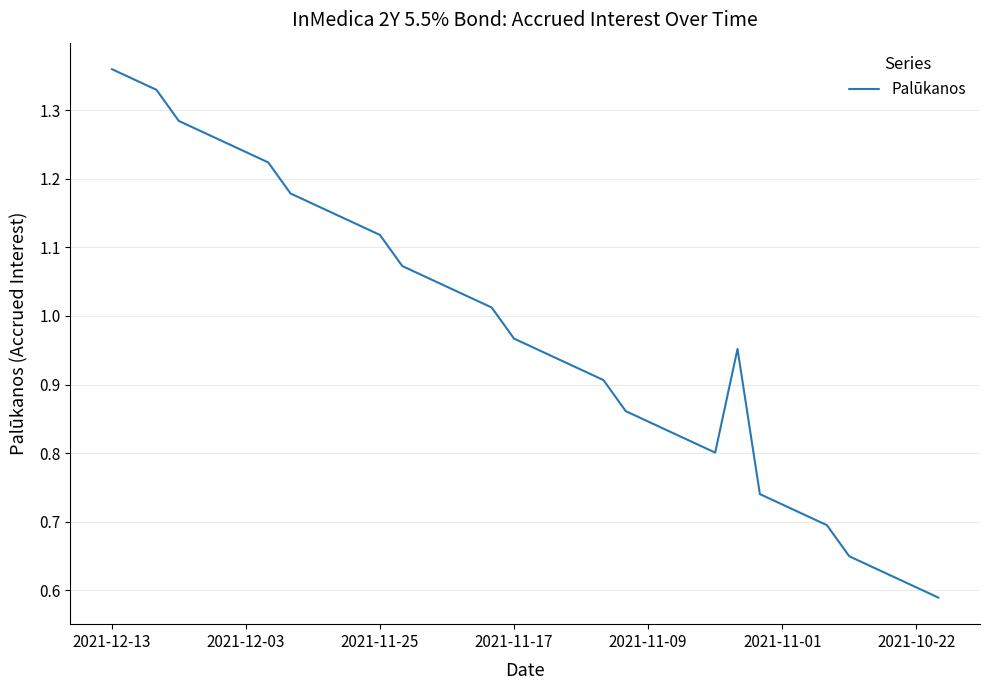

Does the chart have visible grid lines?

Yes